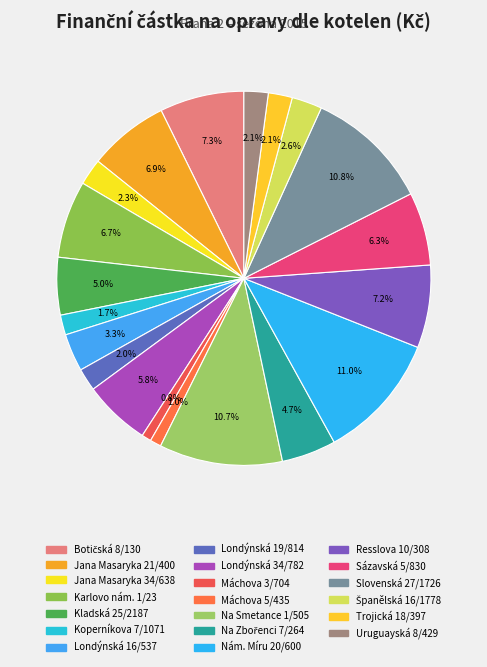

True or false: Karlovo nám. 1/23 accounts for 7% of the total.

True